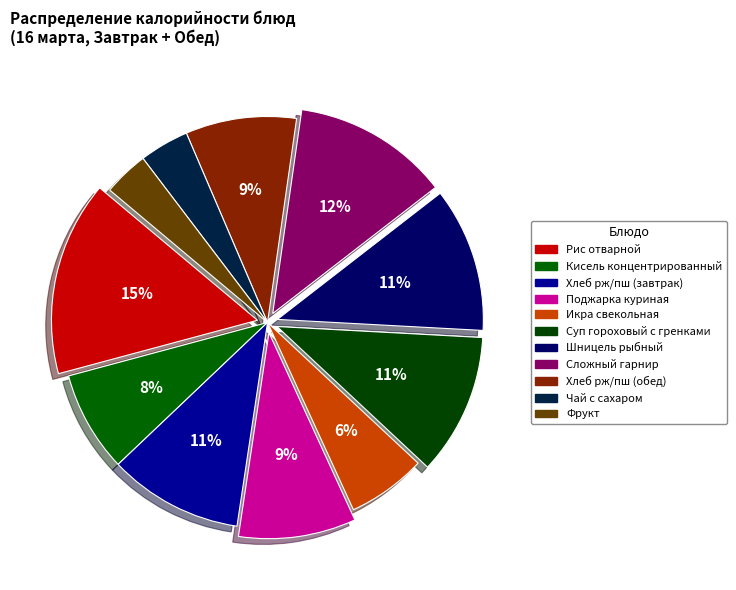

The Рис отварной slice represents 24% of the pie. True or false?

False